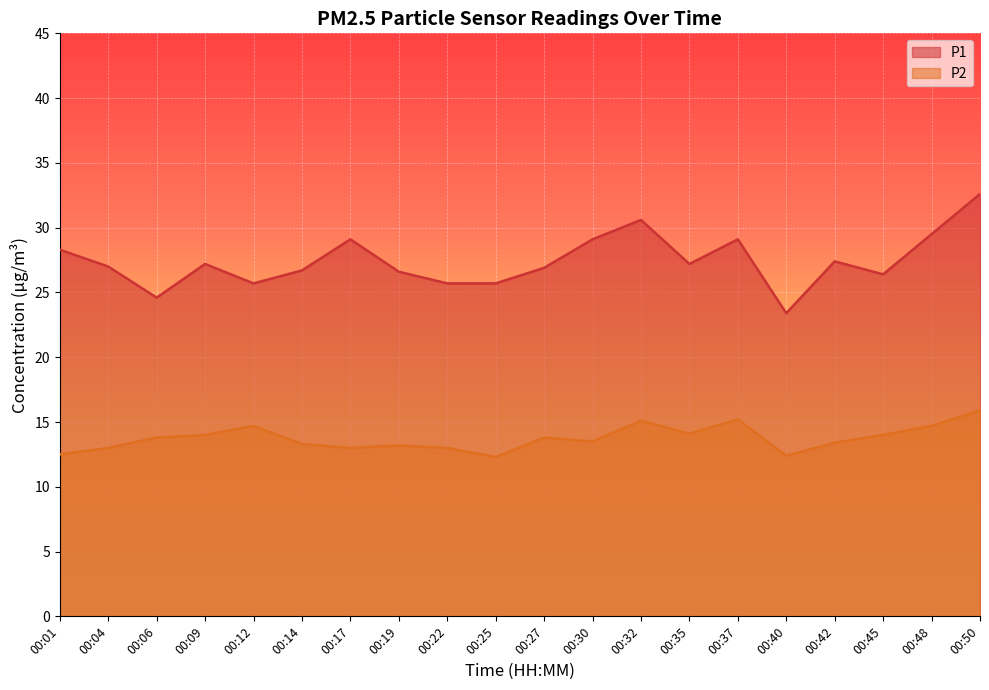

How many categories are shown in the chart?

20